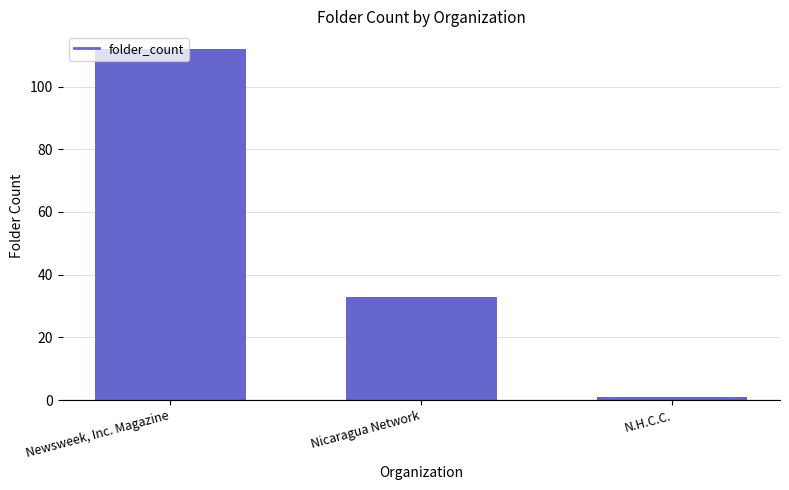

Which category has the highest value across all series?

Newsweek, Inc. Magazine